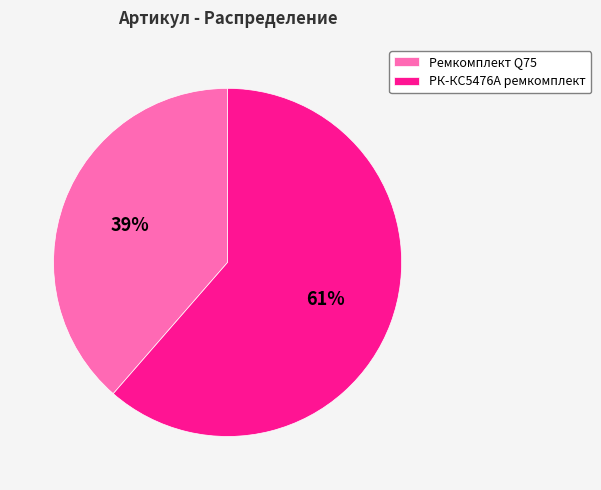

To the nearest percent, what portion does РК-КС5476А ремкомплект represent?

61%